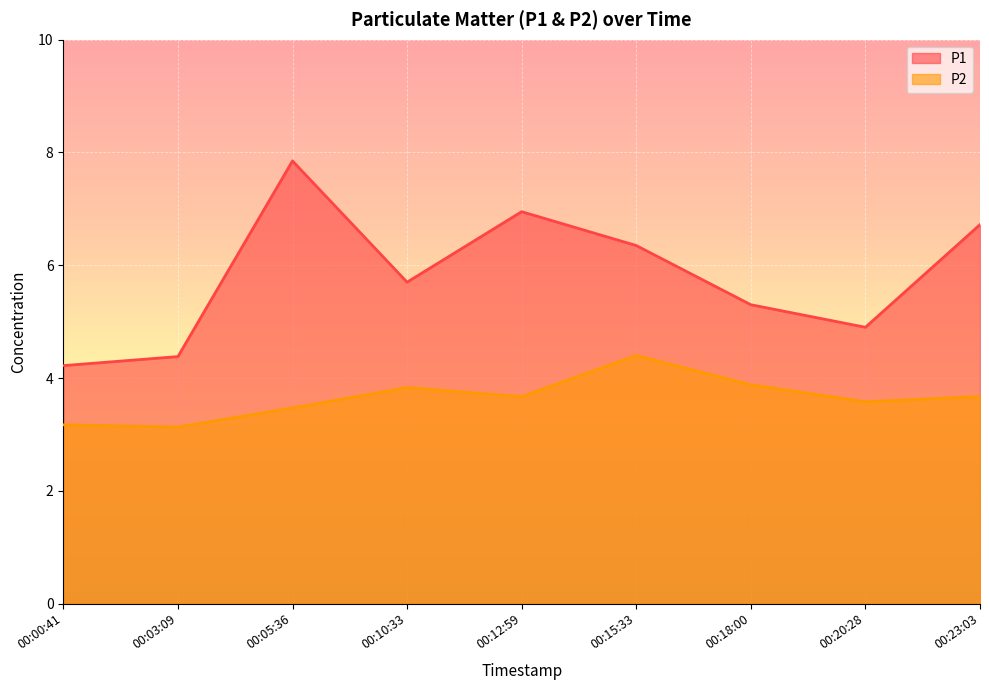

Reading left to right, extract all data points from this chart.

P1: 00:00:41=4.2	00:03:09=4.4	00:05:36=7.8	00:10:33=5.7	00:12:59=7.0	00:15:33=6.3	00:18:00=5.3	00:20:28=4.9	00:23:03=6.7
P2: 00:00:41=3.2	00:03:09=3.1	00:05:36=3.5	00:10:33=3.8	00:12:59=3.7	00:15:33=4.4	00:18:00=3.9	00:20:28=3.6	00:23:03=3.7